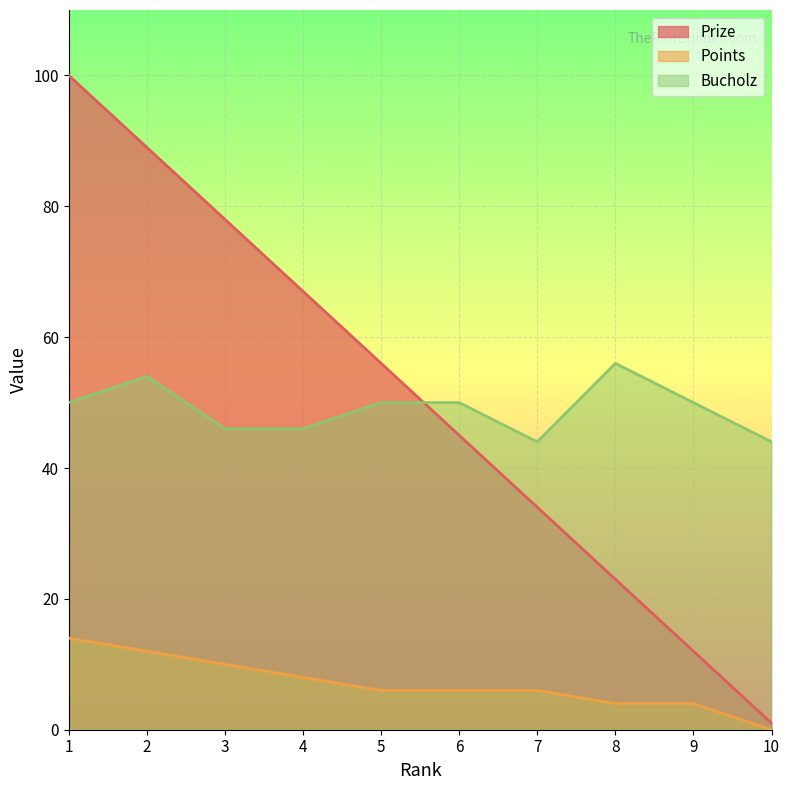

In Bucholz, how many points are higher than both neighbors (excluding endpoints)?

2